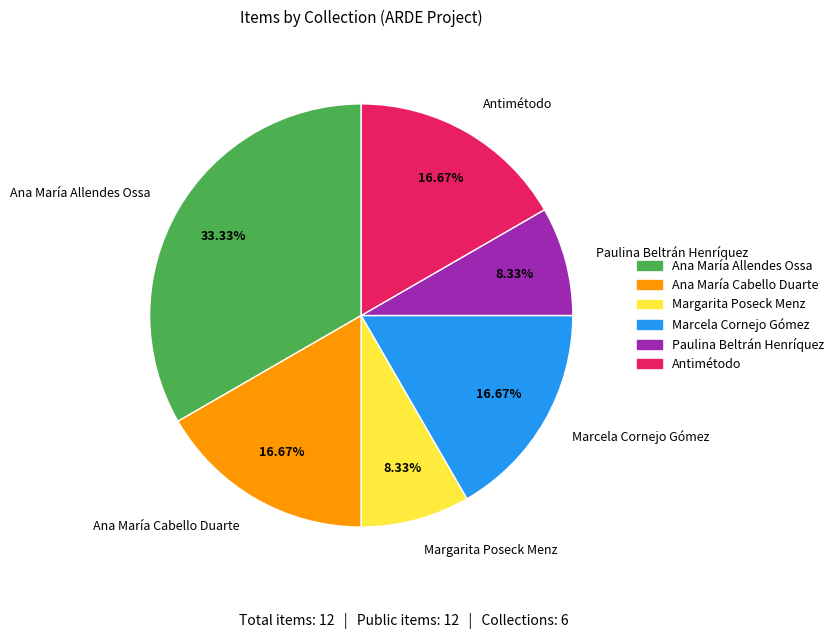

Is the sum of Paulina Beltrán Henríquez and Ana María Cabello Duarte greater than half?

No